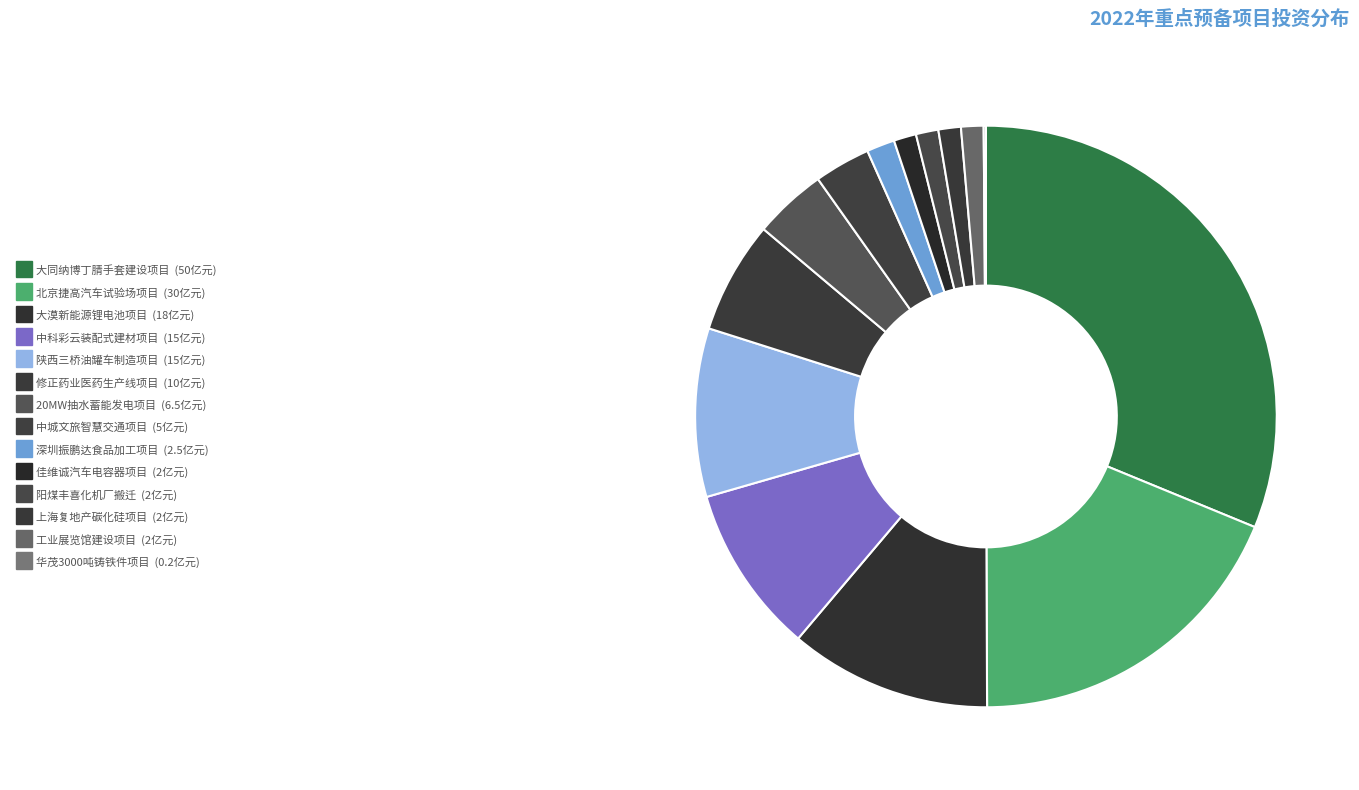

What is the largest slice in the pie chart?

大同纳博丁腈手套建设项目